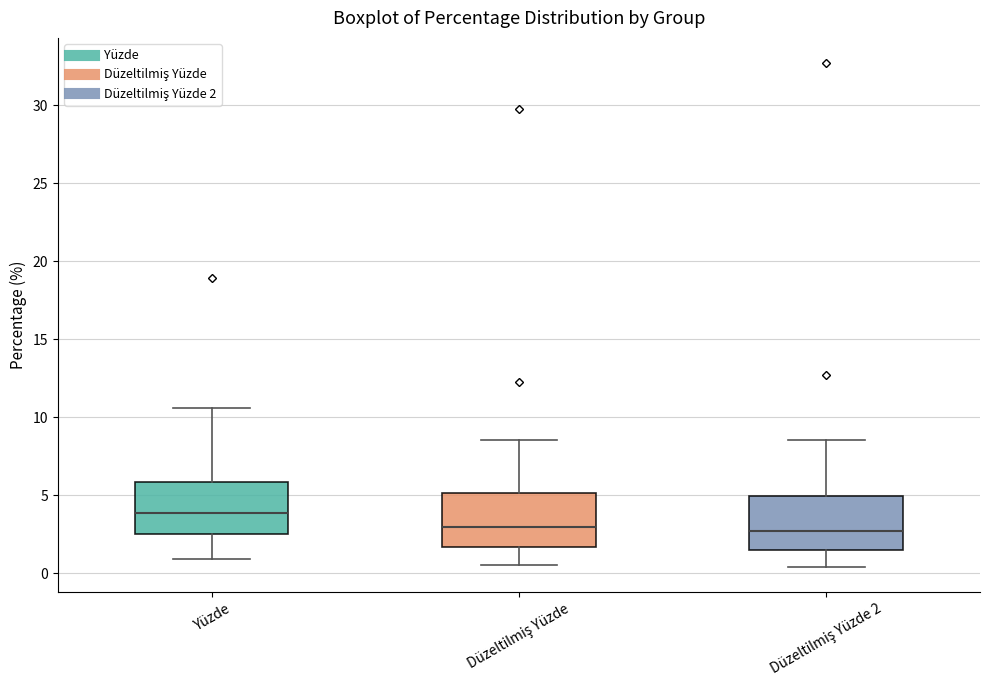

Where does the upper whisker of the box for Düzeltilmiş Yüzde end on the y-axis? The values are not printed on the chart, so give them approximately, as read against the axis.

8.5